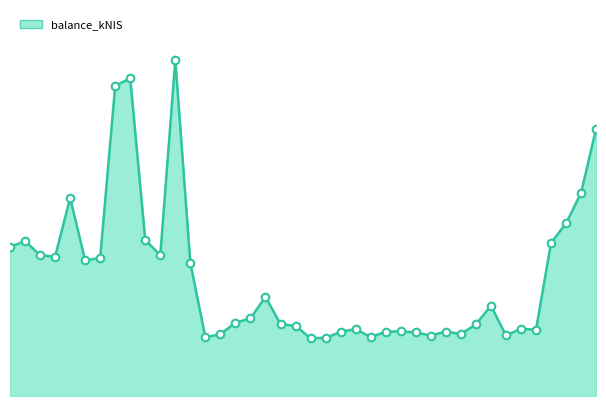

How many lines are shown in the chart?

1